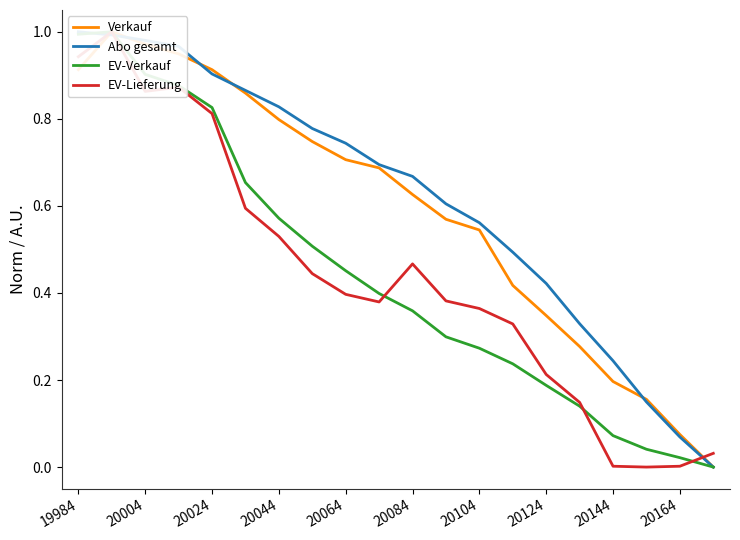

What is the maximum value shown in the chart?

1.0